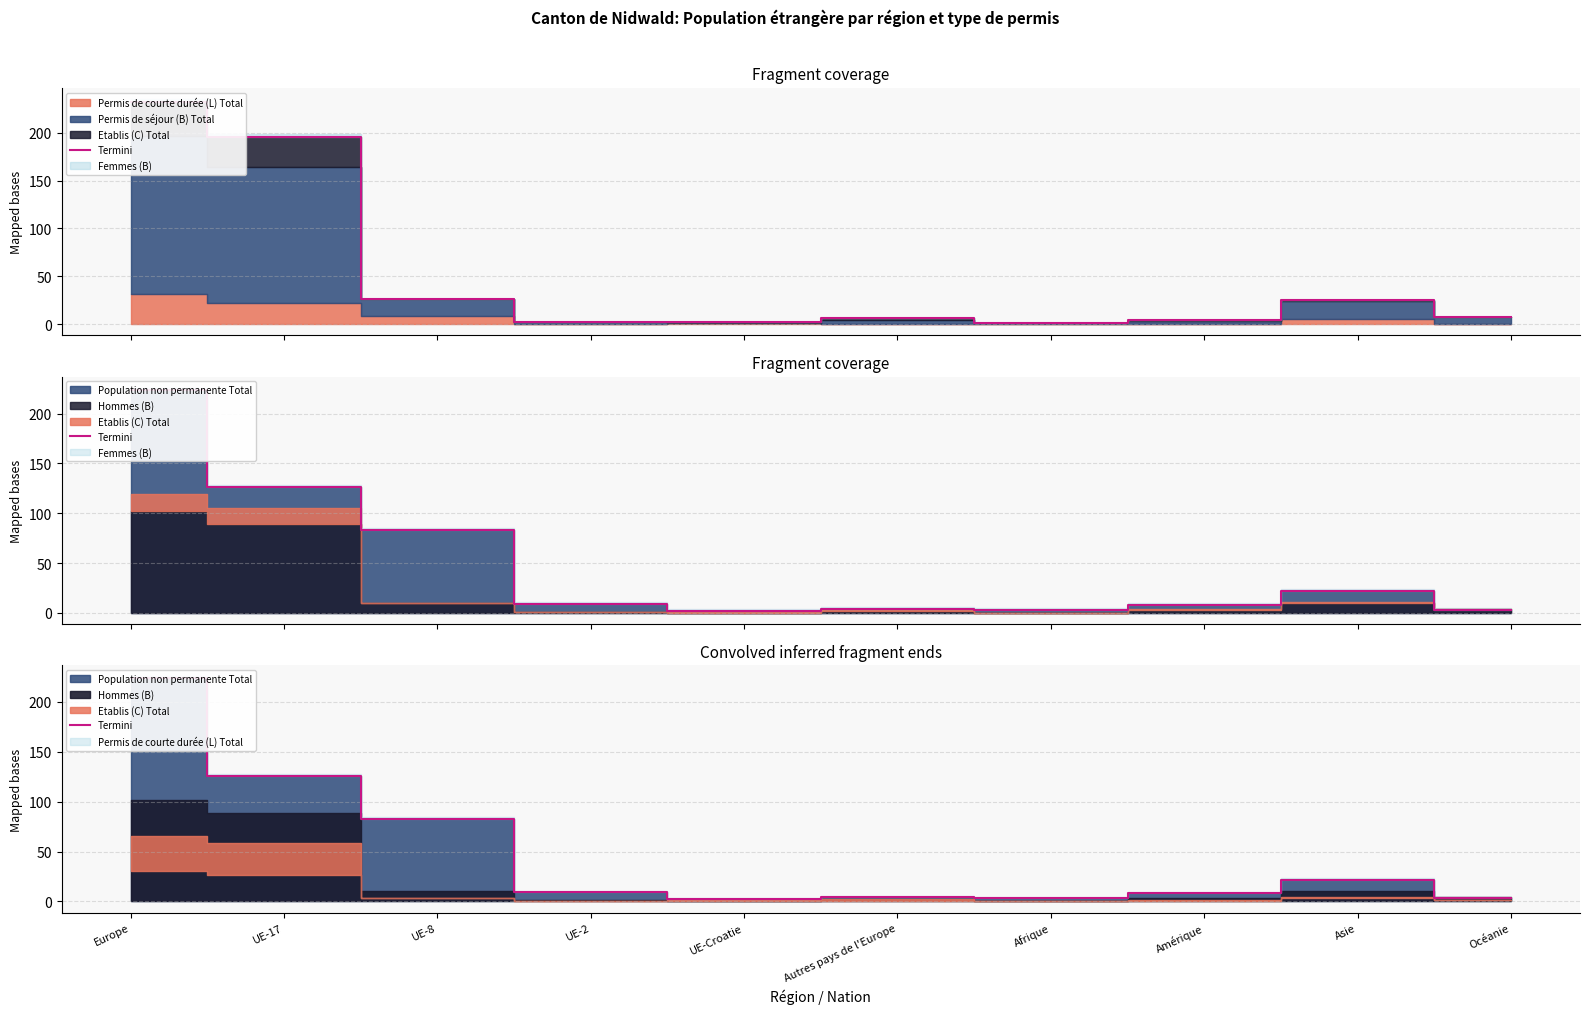

What is the value of the 5th point from the left?

2